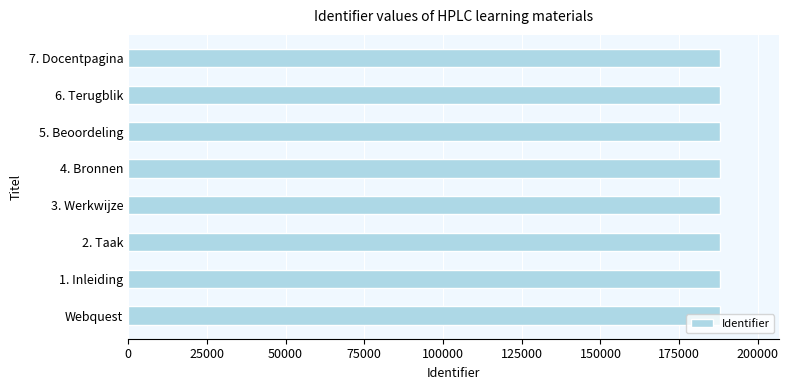

What is the sum of all values?

1504235